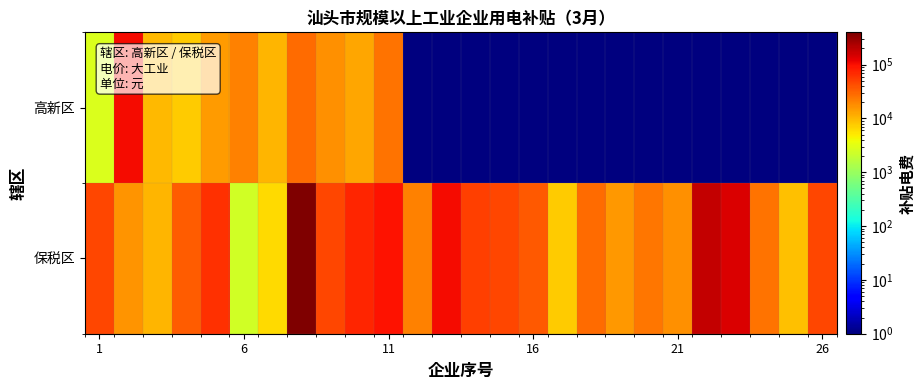

Reading left to right, transcribe all the data shown in this chart.

高新区: 2744.9	104302.6	9806.1	7611.1	15055.6	21124.6	10101.8	28011.8	17230.1	12792.5	25012.5	1.0	1.0	1.0	1.0	1.0	1.0	1.0	1.0	1.0	1.0	1.0	1.0	1.0	1.0	1.0
保税区: 47378.9	16529.0	10582.2	34270.7	64876.8	2455.3	6275.3	397841.6	46725.2	72289.2	93147.3	20411.5	105770.5	51616.1	47517.5	37054.7	7502.9	27629.5	15693.5	23887.4	16945.8	184314.6	139815.2	26192.7	8768.4	45639.7